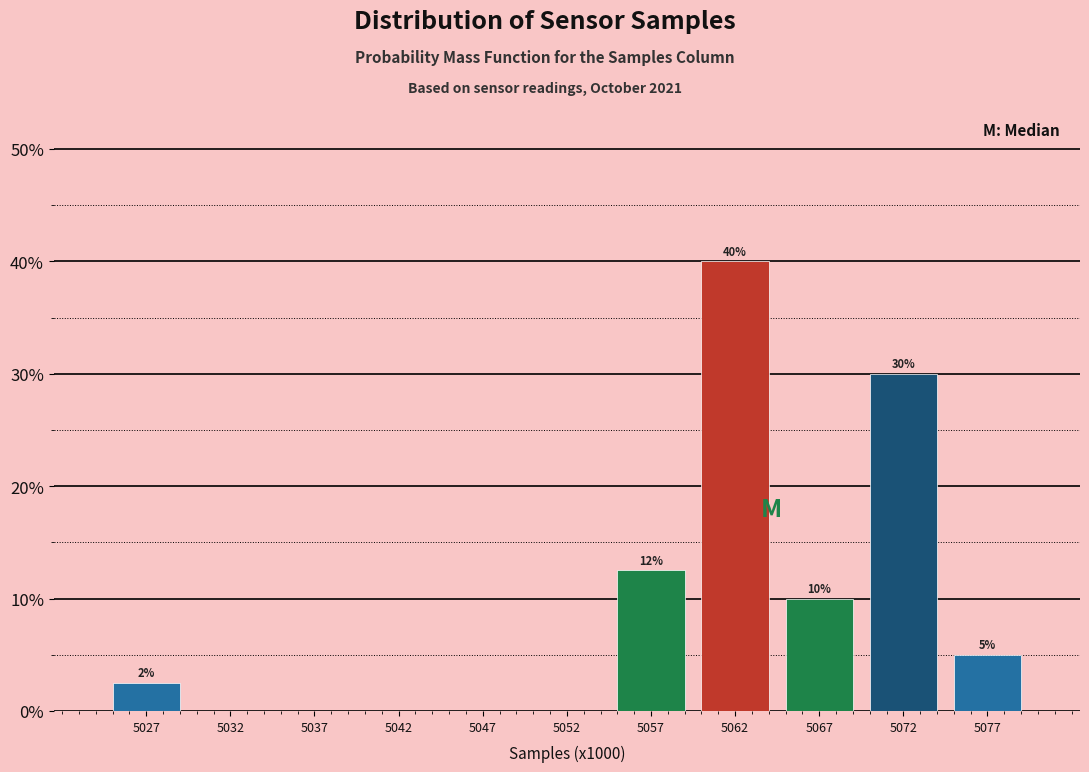

Over which range of the x-axis is the bar tallest?

5060 to 5065